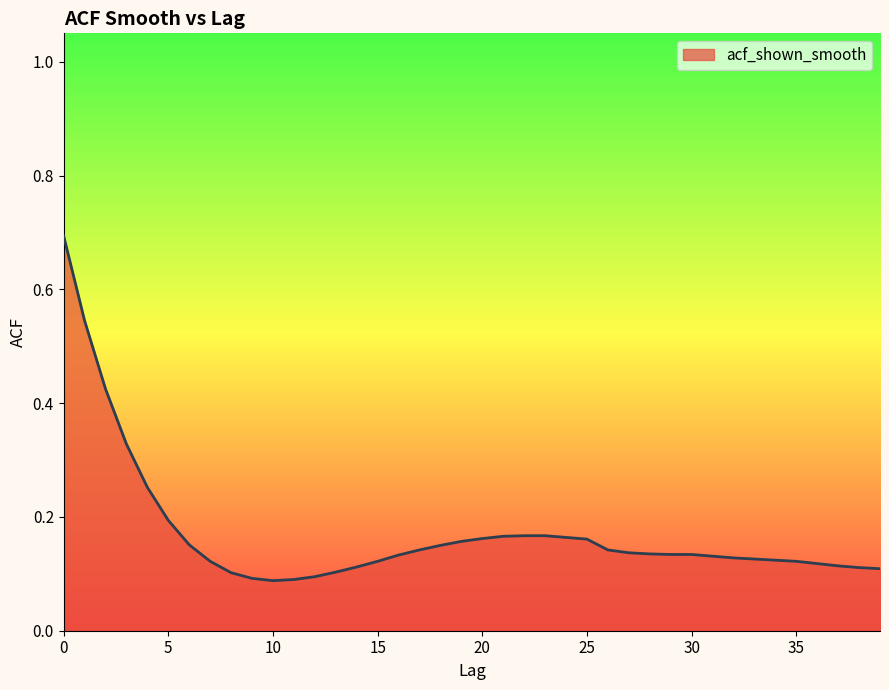

What is the difference between the maximum and minimum values?

0.6